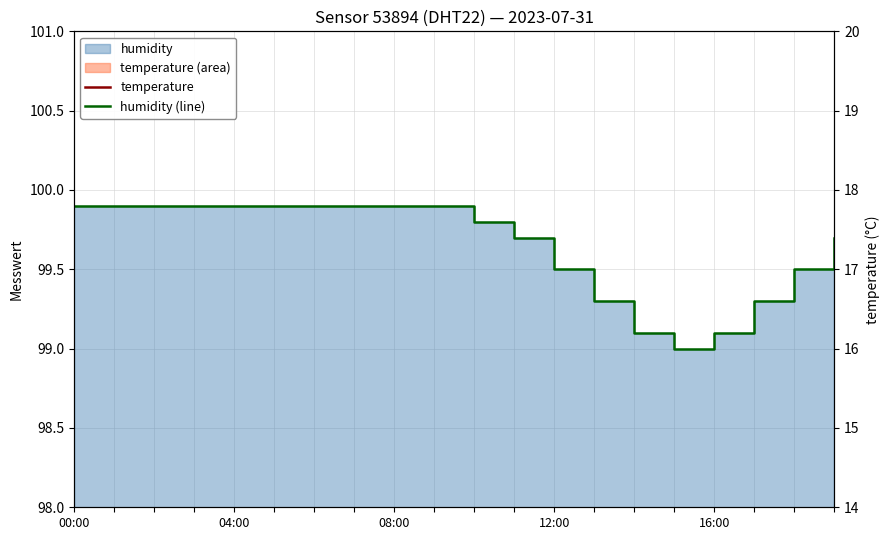

True or false: temperature has more than 1 points higher than both neighbors.

False